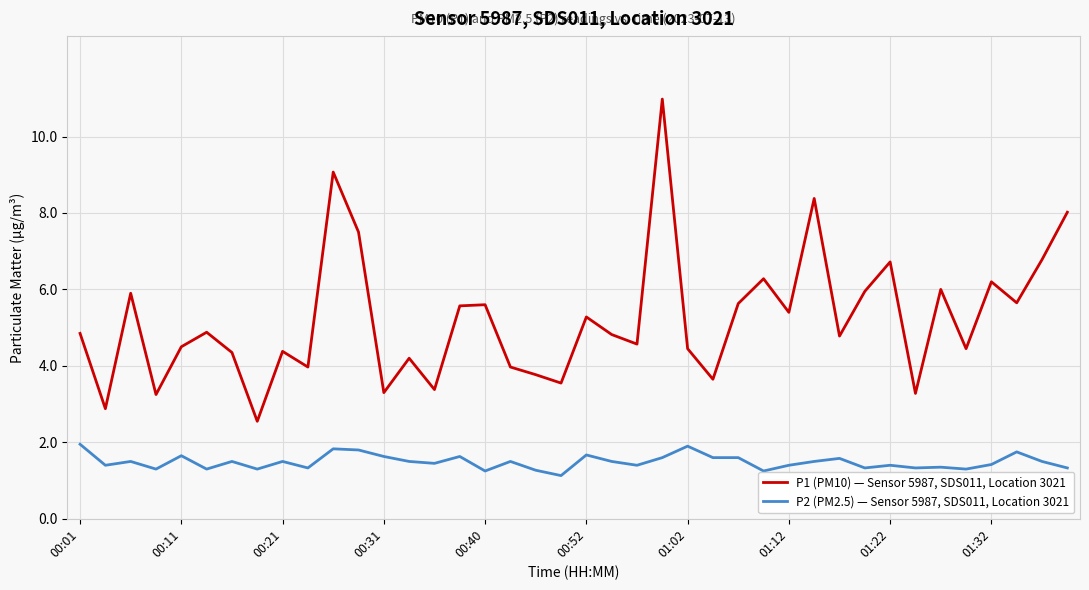

What is the greatest value displayed?

11.0